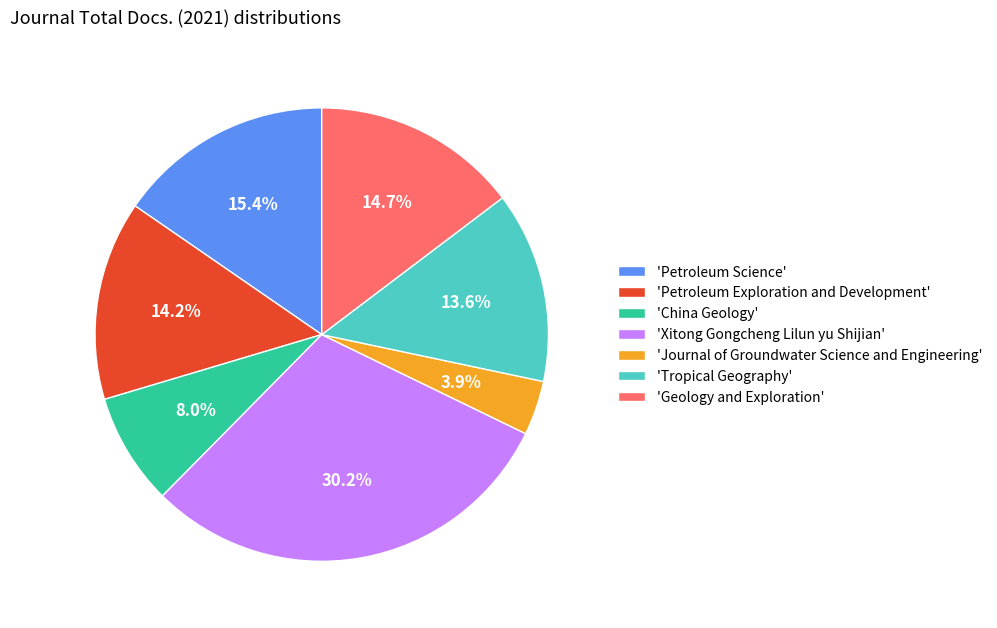

Count the number of slices in the pie.

7